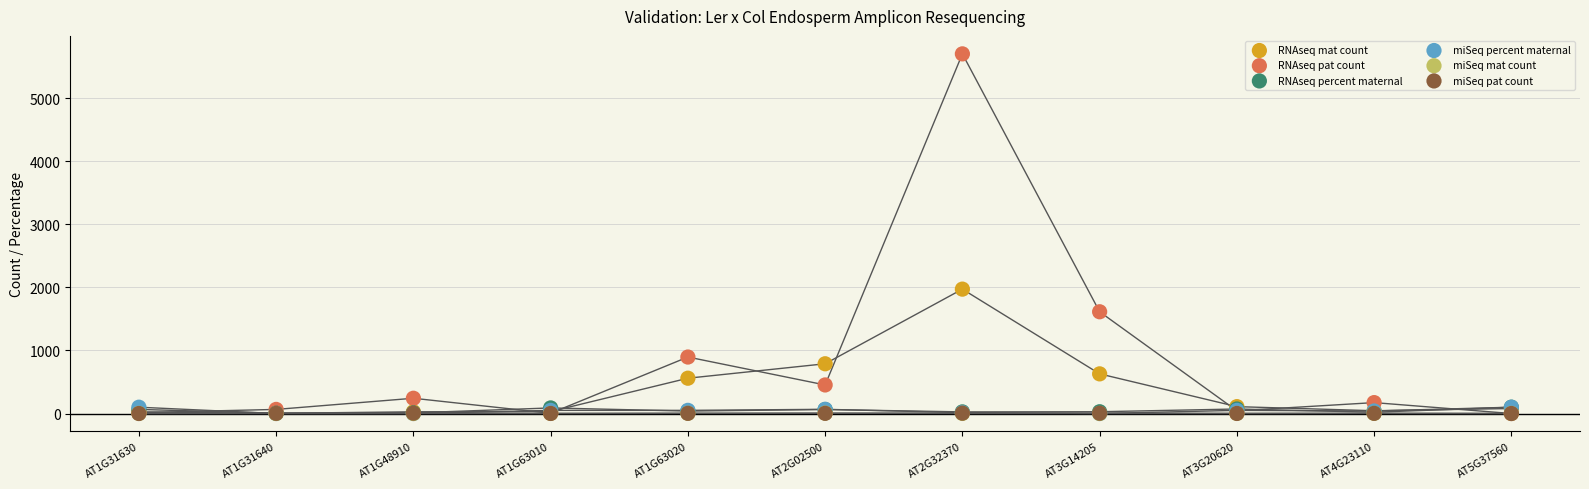

Which series contains the lowest Y value?

RNAseq pat count